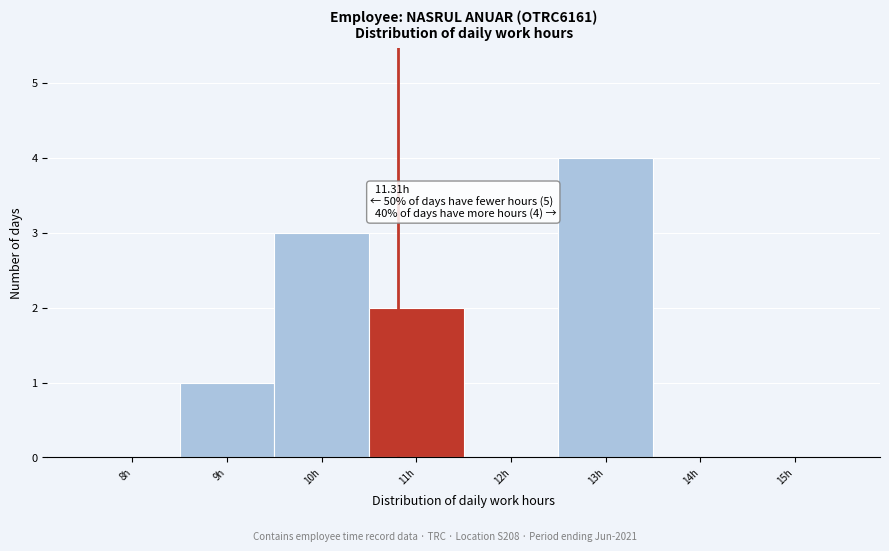

Reading left to right, list all the values displayed in this chart.

8h=0	9h=1	10h=3	11h=2	12h=0	13h=4	14h=0	15h=0